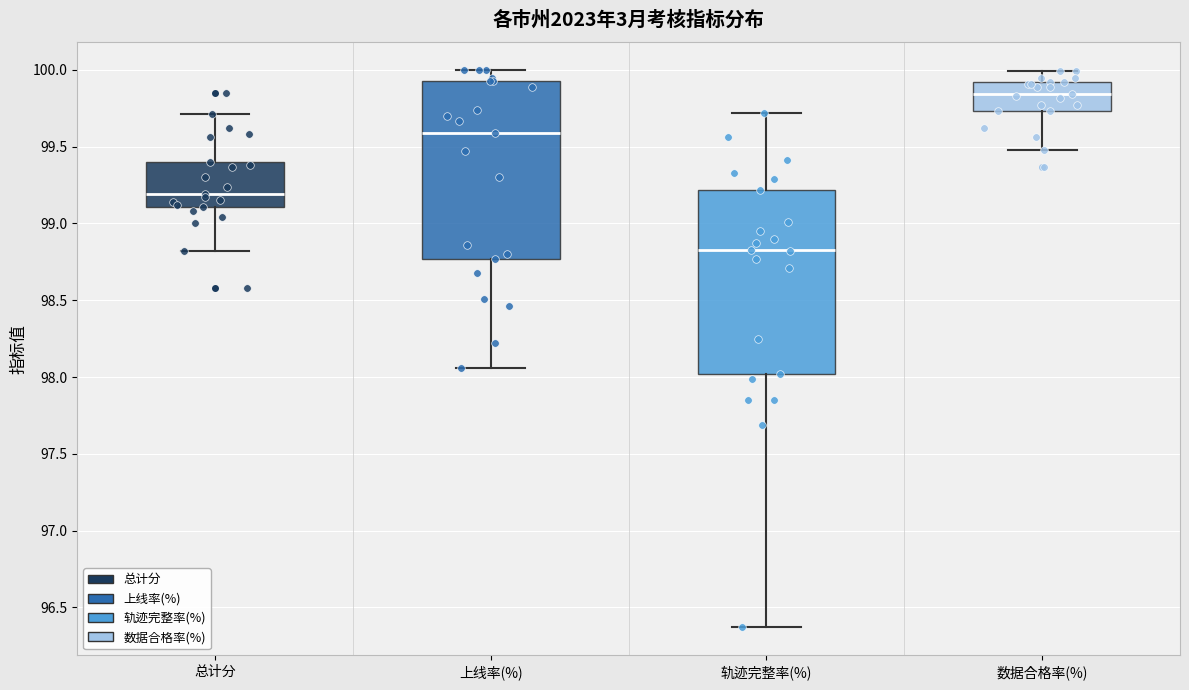

Which box's median line is the highest?

数据合格率(%)